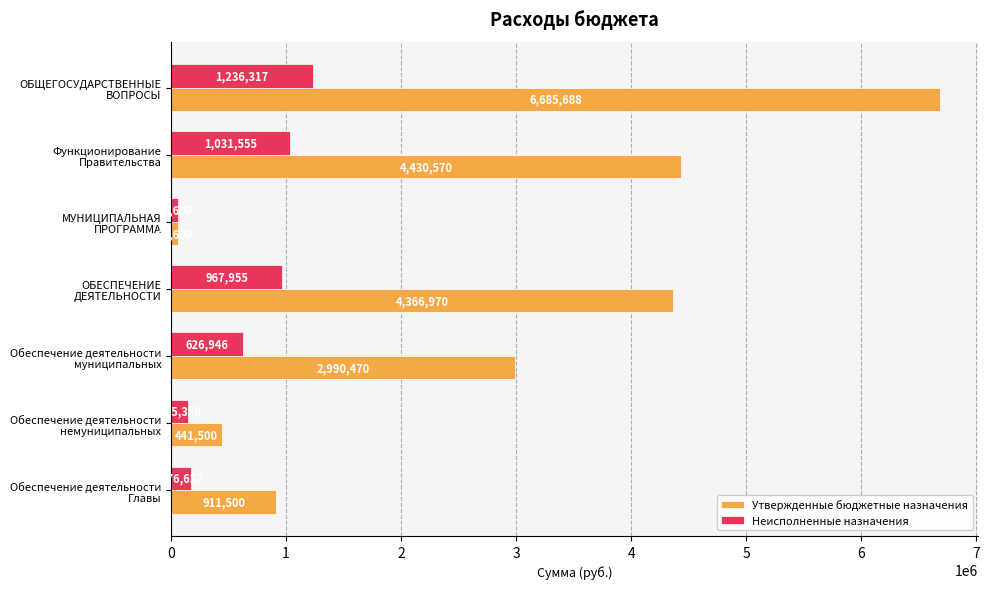

Which series has the widest spread of values?

Утвержденные бюджетные назначения